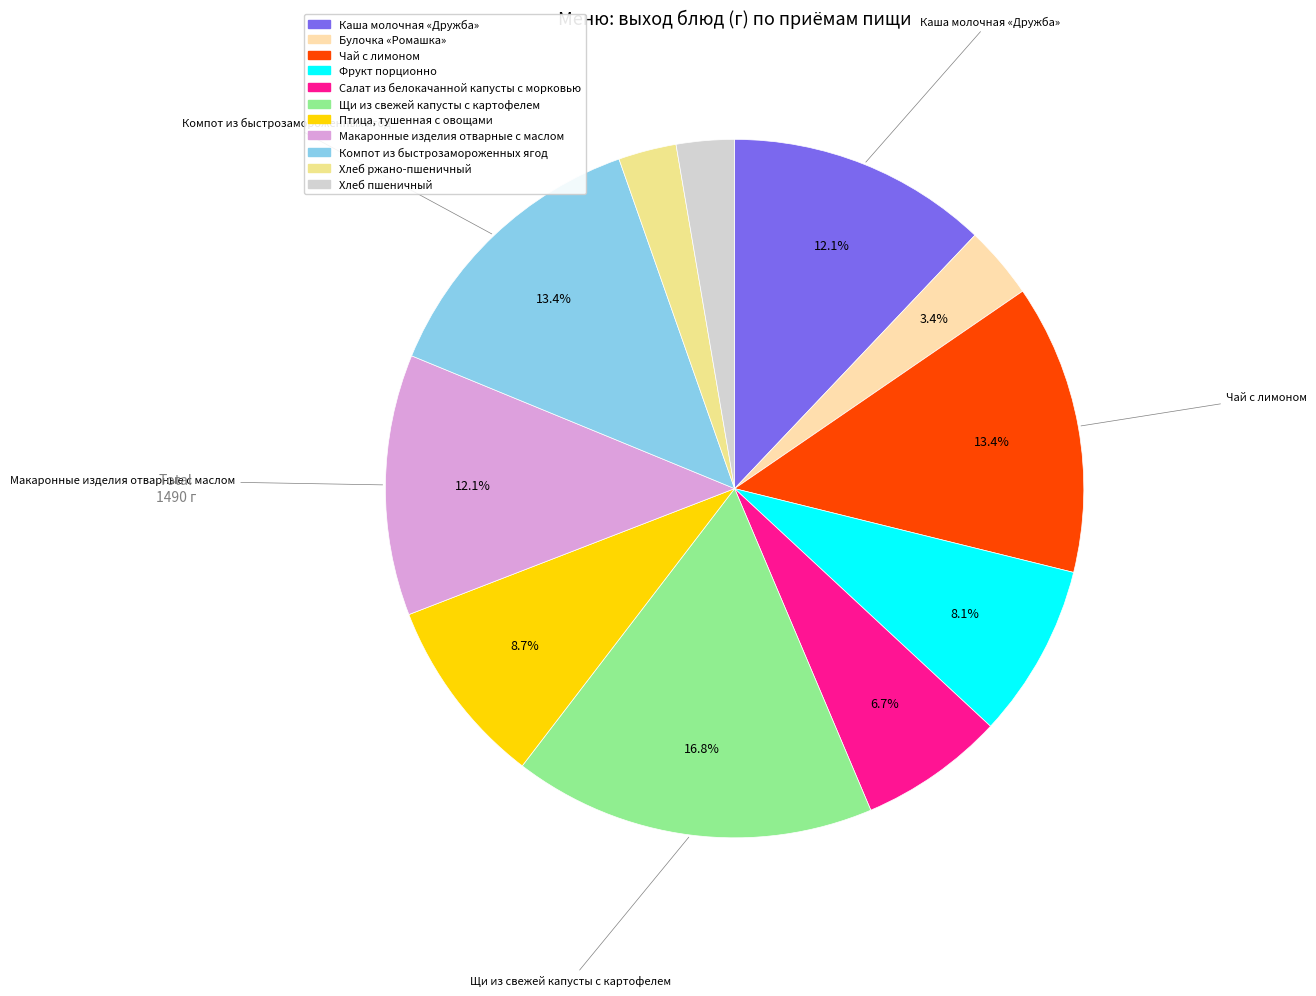

Is Хлеб ржано-пшеничный the majority of the pie?

No